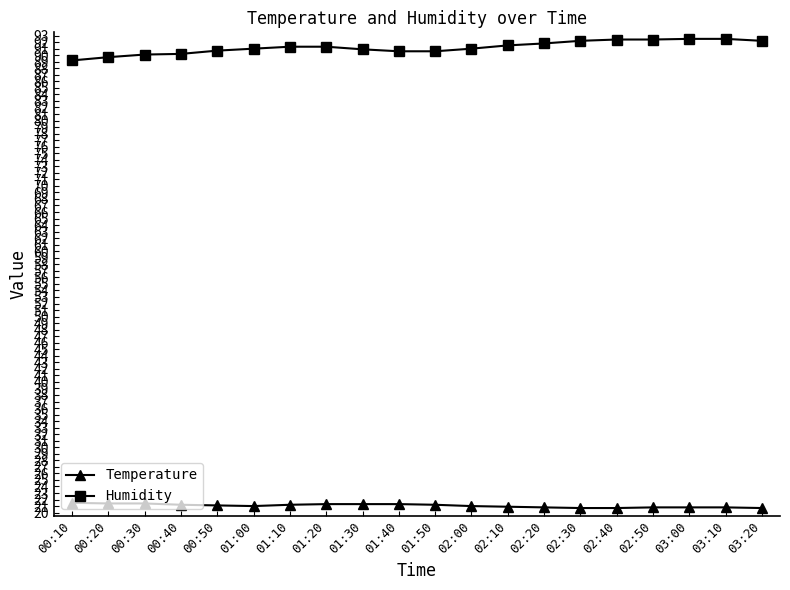

What is the minimum value shown in the chart?

20.7